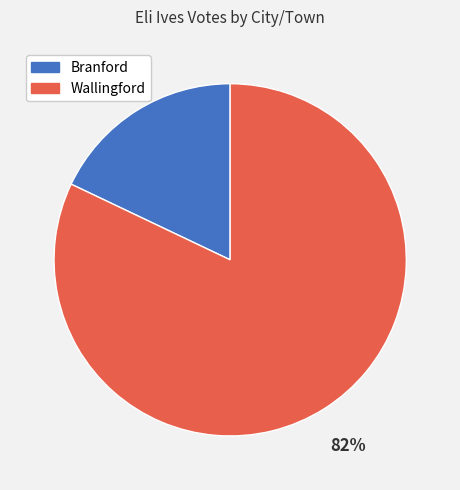

Which has a higher value, Branford or Wallingford?

Wallingford